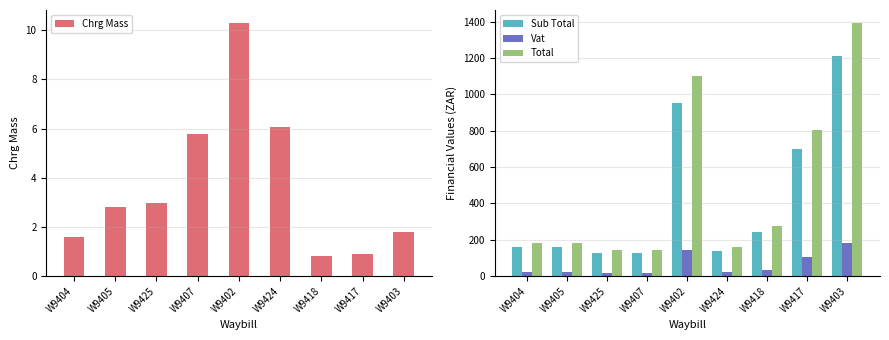

Reading right to left, transcribe all the data shown in this chart.

Chrg Mass: 1.8	0.9	0.8	6.0	10.3	5.8	3.0	2.8	1.6
Sub Total: 1213.1	698.0	241.0	139.1	955.8	126.1	125.5	159.2	159.0
Vat: 182.0	104.7	36.2	20.9	143.4	18.9	18.8	23.9	23.9
Total: 1395.1	802.7	277.2	159.9	1099.1	145.0	144.3	183.1	182.8